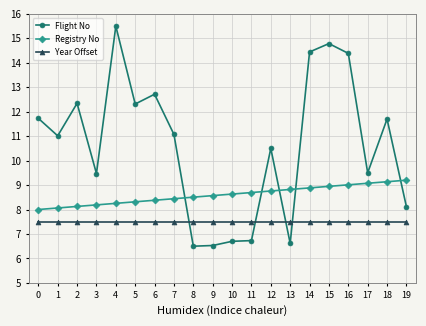

How many distinct data groups are displayed?

3